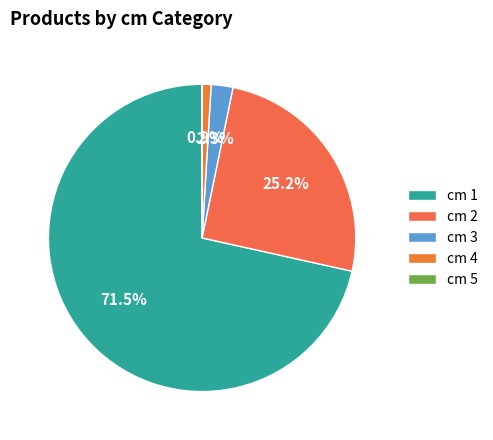

Is there any slice that represents more than half of the pie?

Yes